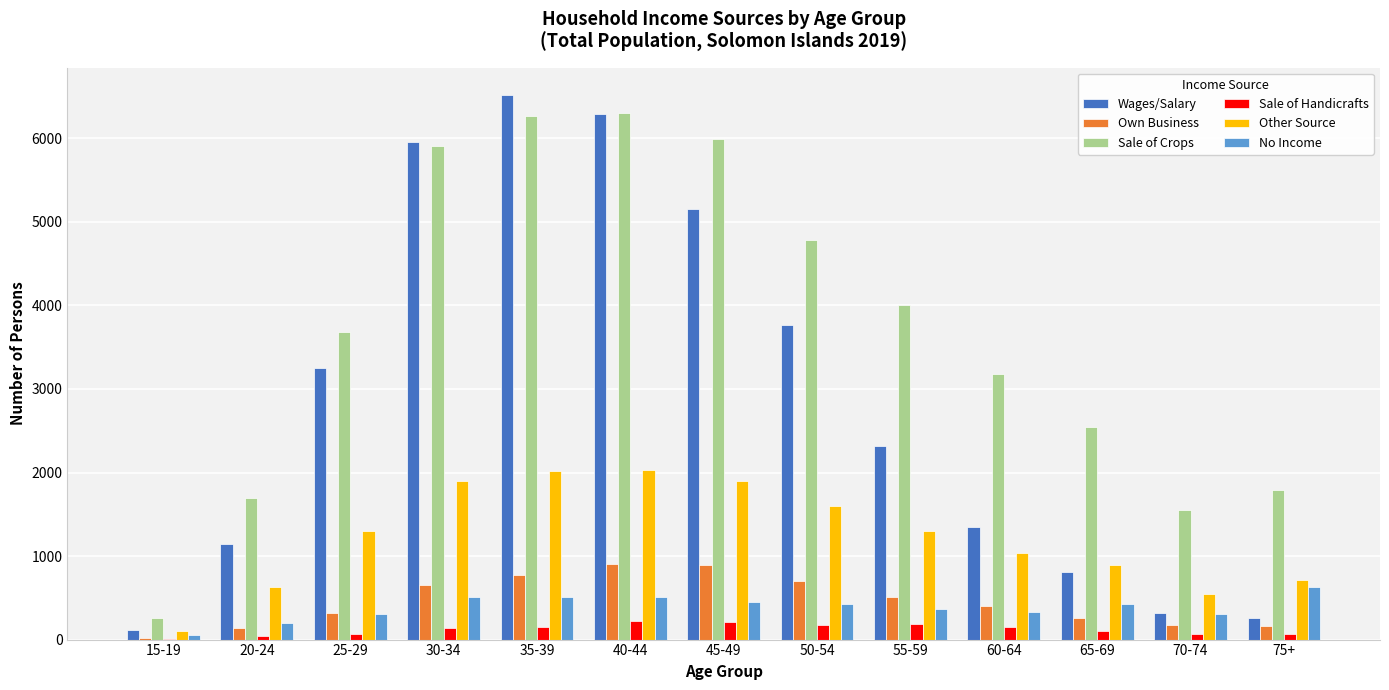

Which series has the largest total across all categories?

Sale of Crops